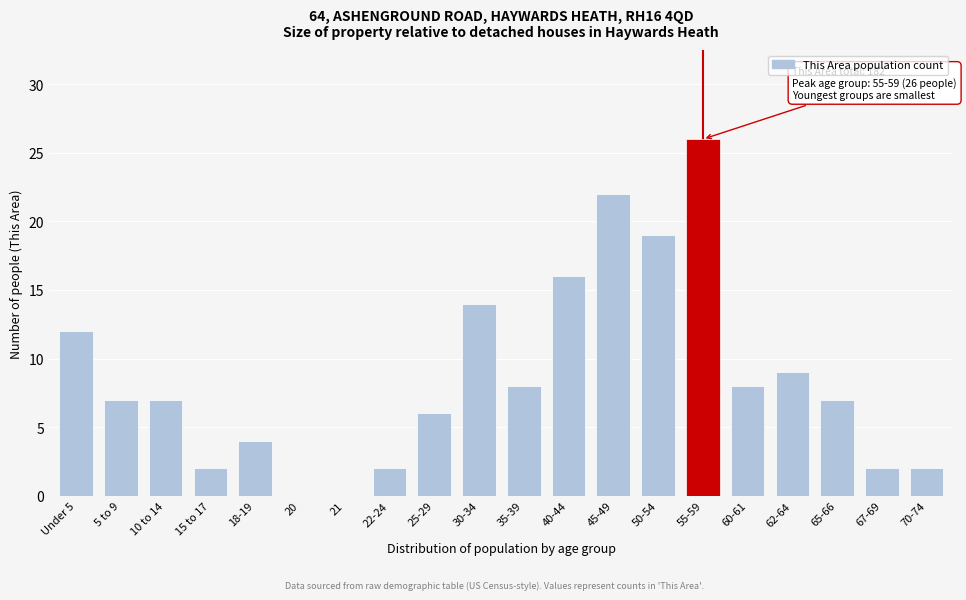

Reading right to left, transcribe all the data shown in this chart.

70-74=2	67-69=2	65-66=7	62-64=9	60-61=8	55-59=26	50-54=19	45-49=22	40-44=16	35-39=8	30-34=14	25-29=6	22-24=2	21=0	20=0	18-19=4	15 to 17=2	10 to 14=7	5 to 9=7	Under 5=12